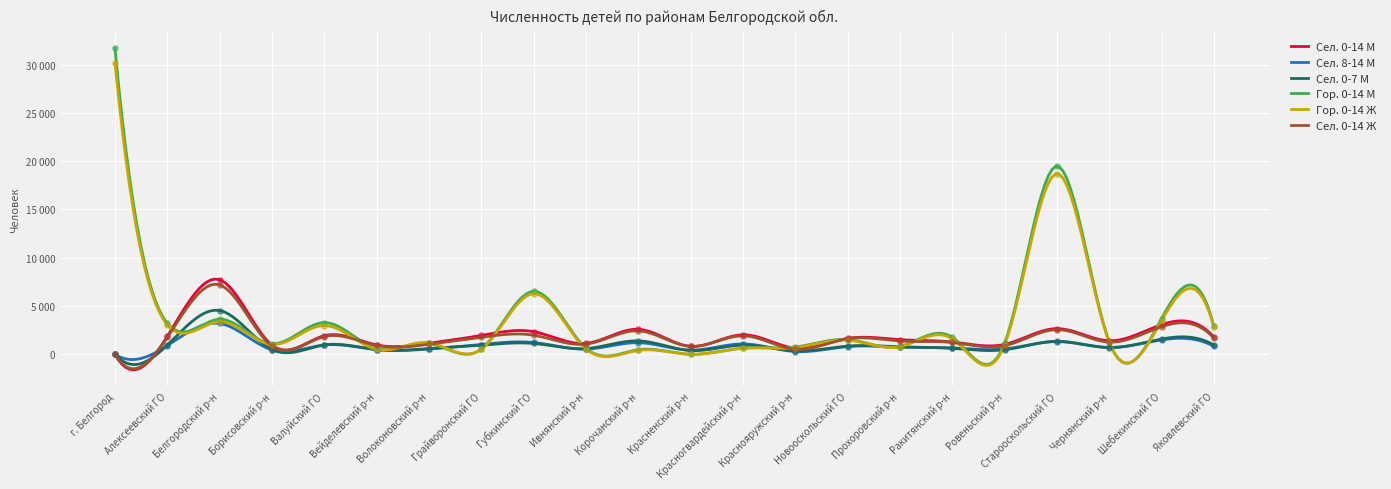

Which series has the largest total across all categories?

Гор. 0-14 М